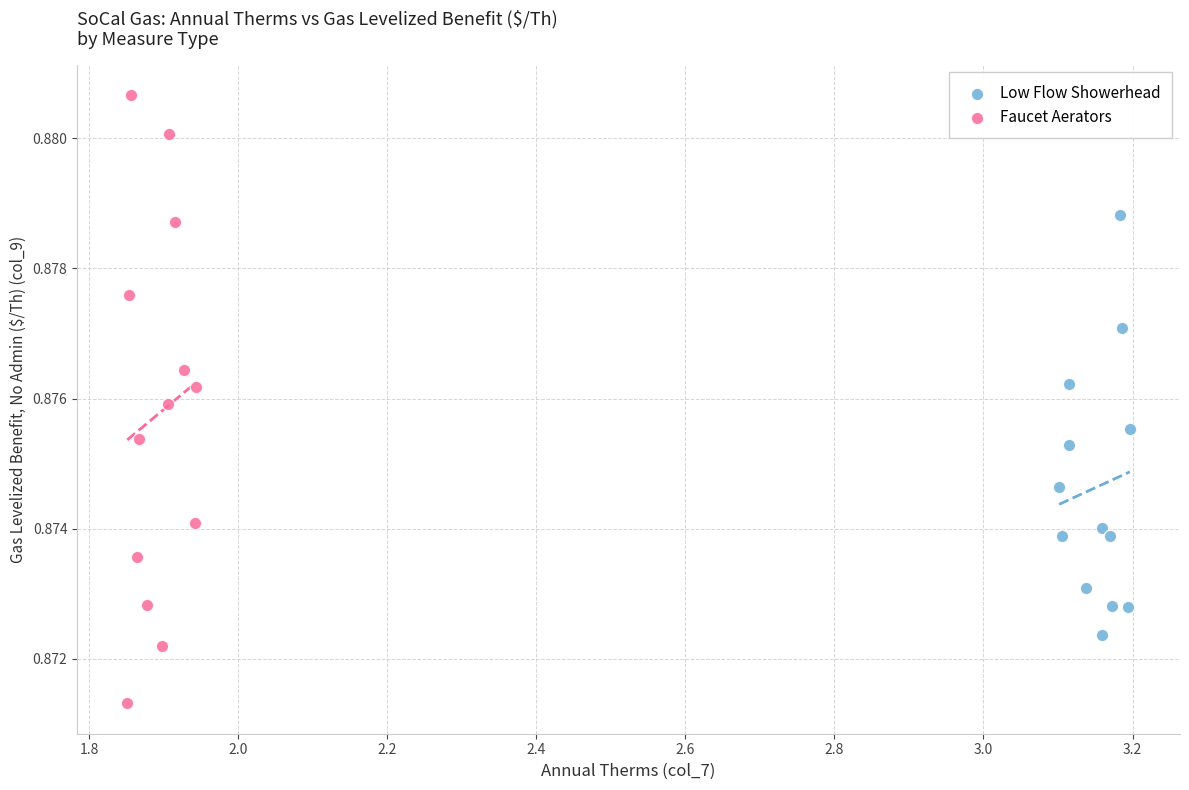

Which series reaches the maximum Y coordinate?

Faucet Aerators